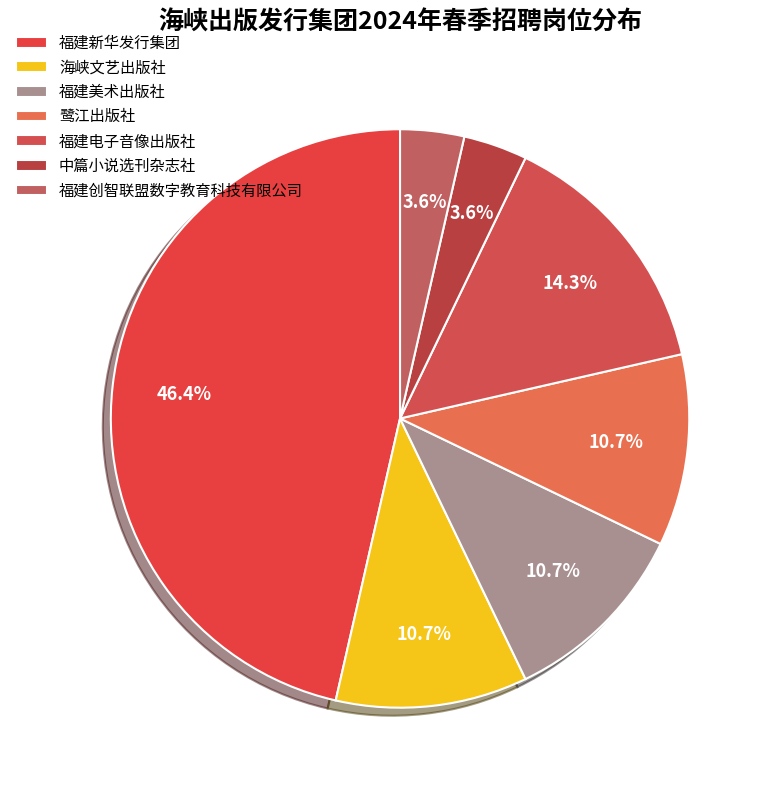

What percentage is the 中篇小说选刊杂志社 slice, to the nearest percent?

4%